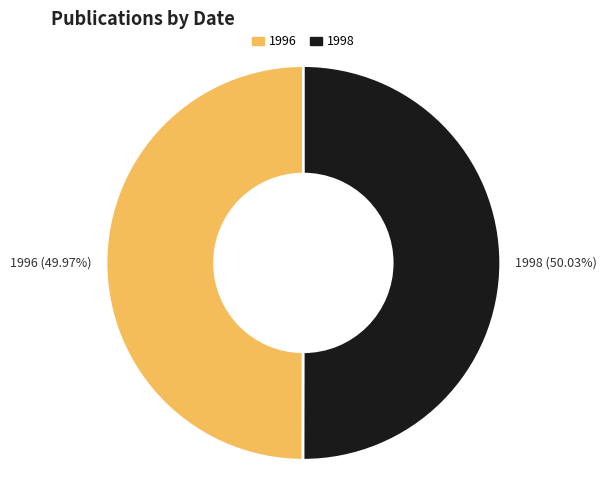

Is there any slice that represents more than half of the pie?

Yes